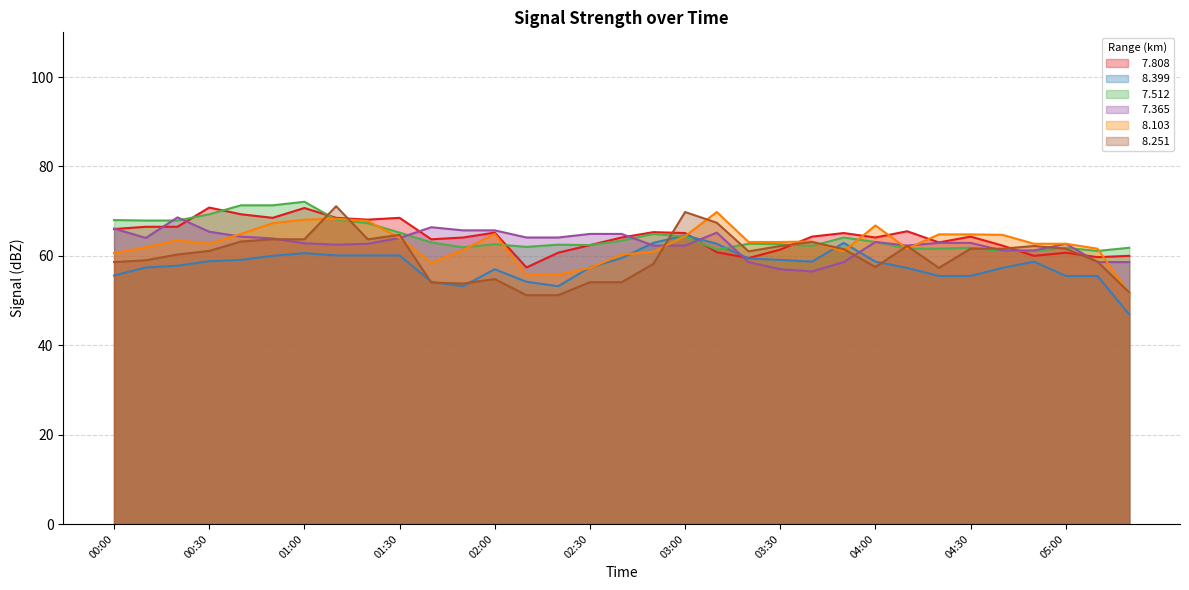

What is the label of the 22nd point from the right?

01:50